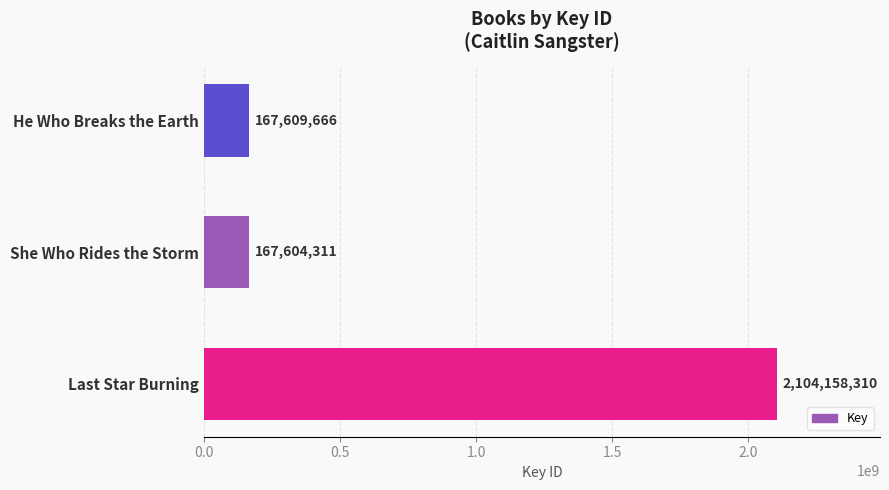

Is it true that the value at He Who Breaks the Earth is 167609666?

True